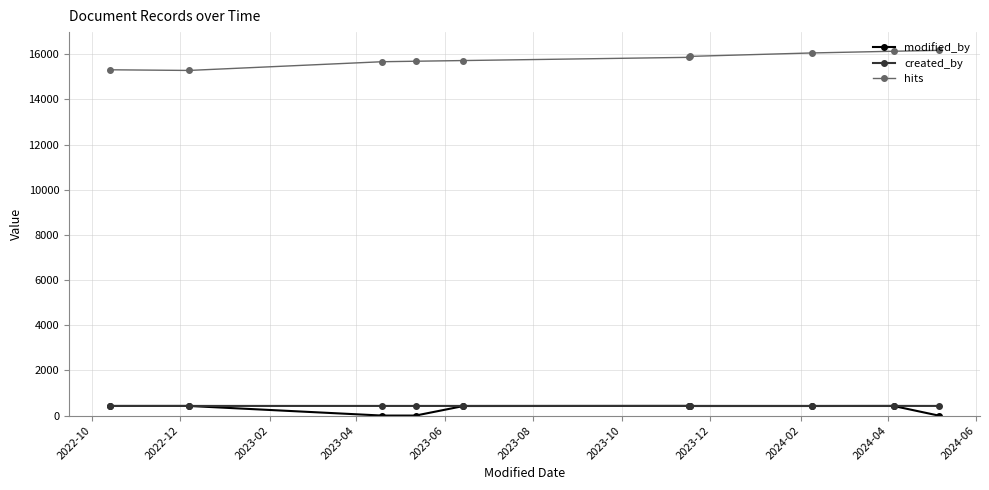

Count the number of data series in this chart.

3